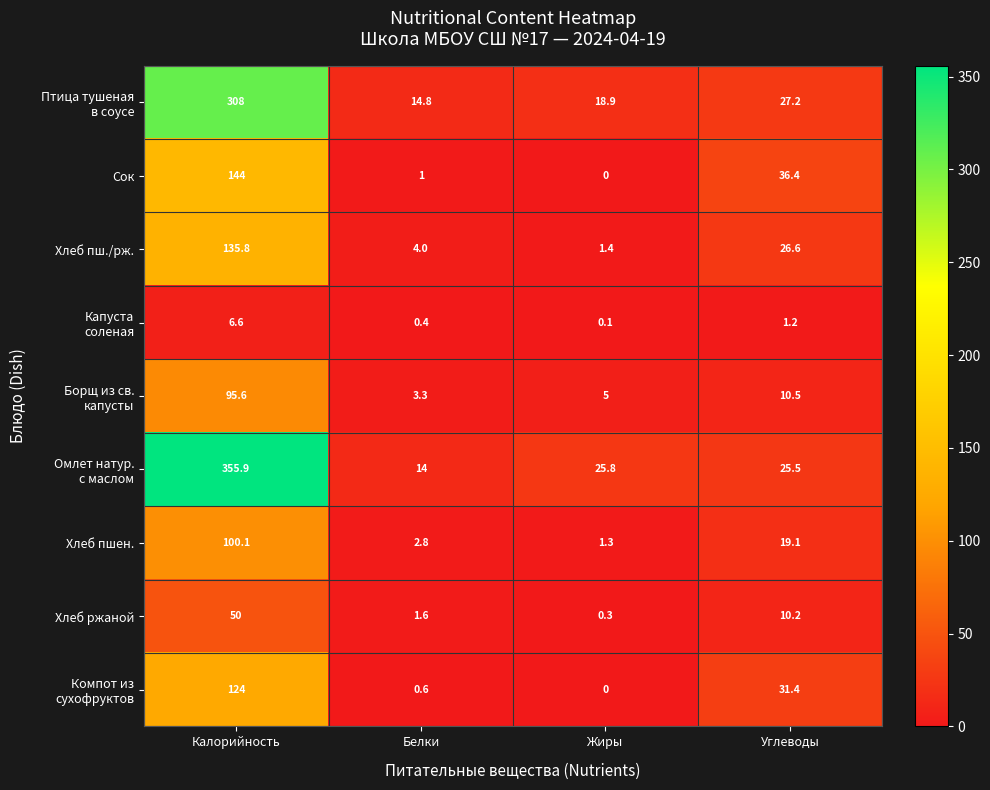

At which category is the sum across all series the highest?

Калорийность